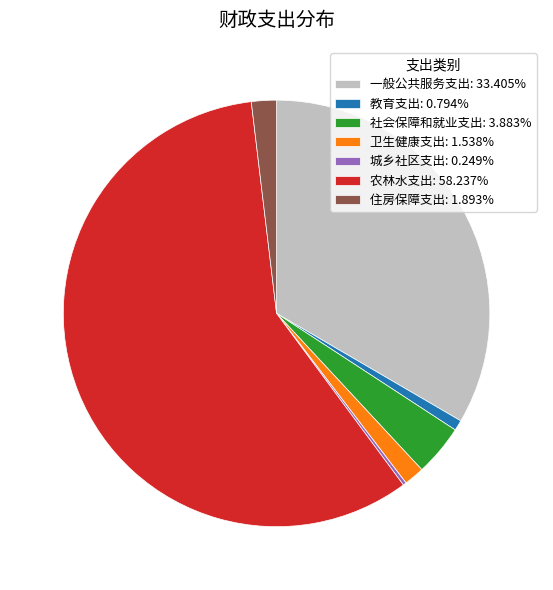

Is there a majority slice in this chart?

Yes